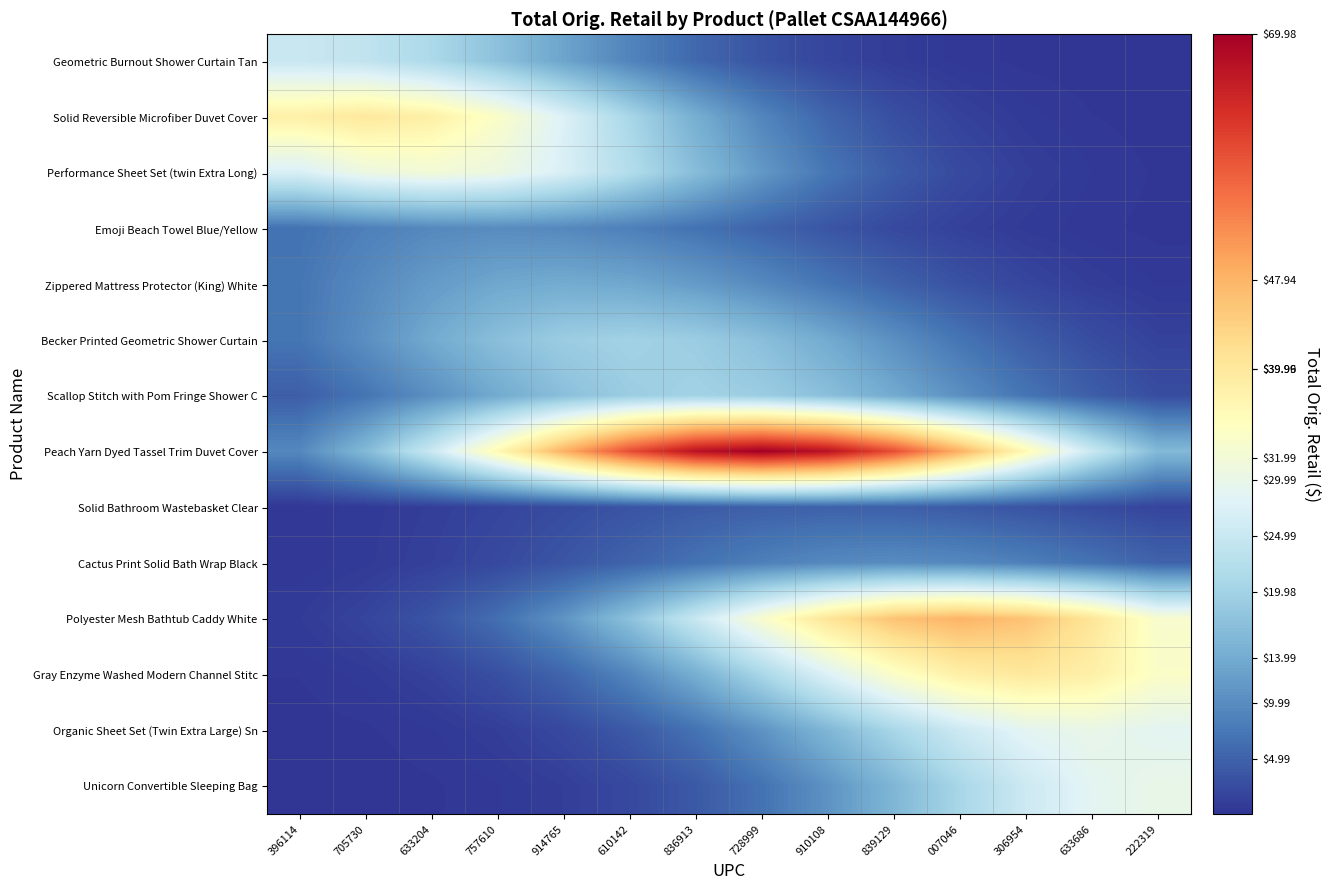

Reading left to right, what are all the values shown in this chart?

Geometric Burnout Shower Curtain Tan: 396114=25.0	705730=24.0	633204=21.2	757610=17.3	914765=13.0	610142=9.0	836913=5.7	728999=3.4	910108=1.8	839129=0.9	007046=0.4	306954=0.2	633686=0.1	222319=0.0
Solid Reversible Microfiber Duvet Cover: 396114=38.4	705730=40.0	633204=38.4	757610=33.9	914765=27.7	610142=20.8	836913=14.4	728999=9.2	910108=5.4	839129=2.9	007046=1.5	306954=0.7	633686=0.3	222319=0.1
Performance Sheet Set (twin Extra Long): 396114=27.2	705730=30.7	633204=32.0	757610=30.7	914765=27.2	610142=22.2	836913=16.6	728999=11.5	910108=7.4	839129=4.3	007046=2.3	306954=1.2	633686=0.5	222319=0.2
Emoji Beach Towel Blue/Yellow: 396114=6.9	705730=8.5	633204=9.6	757610=10.0	914765=9.6	610142=8.5	836913=6.9	728999=5.2	910108=3.6	839129=2.3	007046=1.4	306954=0.7	633686=0.4	222319=0.2
Zippered Mattress Protector (King) White: 396114=7.3	705730=9.7	633204=11.9	757610=13.4	914765=14.0	610142=13.4	836913=11.9	728999=9.7	910108=7.3	839129=5.0	007046=3.2	306954=1.9	633686=1.0	222319=0.5
Becker Printed Geometric Shower Curtain: 396114=7.2	705730=10.4	633204=13.8	757610=17.0	914765=19.2	610142=20.0	836913=19.2	728999=17.0	910108=13.8	839129=10.4	007046=7.2	306954=4.6	633686=2.7	222319=1.5
Scallop Stitch with Pom Fringe Shower C: 396114=4.6	705730=7.2	633204=10.4	757610=13.8	914765=17.0	610142=19.2	836913=20.0	728999=19.2	910108=17.0	839129=13.8	007046=10.4	306954=7.2	633686=4.6	222319=2.7
Peach Yarn Dyed Tassel Trim Duvet Cover: 396114=9.5	705730=16.1	633204=25.2	757610=36.4	914765=48.5	610142=59.4	836913=67.2	728999=70.0	910108=67.2	839129=59.4	007046=48.5	306954=36.4	633686=25.2	222319=16.1
Solid Bathroom Wastebasket Clear: 396114=0.4	705730=0.7	633204=1.1	757610=1.8	914765=2.6	610142=3.5	836913=4.2	728999=4.8	910108=5.0	839129=4.8	007046=4.2	306954=3.5	633686=2.6	222319=1.8
Cactus Print Solid Bath Wrap Black: 396114=0.4	705730=0.7	633204=1.4	757610=2.3	914765=3.6	610142=5.2	836913=6.9	728999=8.5	910108=9.6	839129=10.0	007046=9.6	306954=8.5	633686=6.9	222319=5.2
Polyester Mesh Bathtub Caddy White: 396114=0.8	705730=1.8	633204=3.5	757610=6.5	914765=11.0	610142=17.3	836913=25.0	728999=33.2	910108=40.7	839129=46.0	007046=47.9	306954=46.0	633686=40.7	222319=33.2
Gray Enzyme Washed Modern Channel Stitc: 396114=0.3	705730=0.7	633204=1.5	757610=2.9	914765=5.4	610142=9.2	836913=14.4	728999=20.8	910108=27.7	839129=34.0	007046=38.4	306954=40.0	633686=38.4	222319=34.0
Organic Sheet Set (Twin Extra Large) Sn: 396114=0.1	705730=0.2	633204=0.5	757610=1.1	914765=2.2	610142=4.1	836913=6.9	728999=10.8	910108=15.6	839129=20.8	007046=25.5	306954=28.8	633686=30.0	222319=28.8
Unicorn Convertible Sleeping Bag: 396114=0.0	705730=0.1	633204=0.2	757610=0.5	914765=1.1	610142=2.2	836913=4.1	728999=6.9	910108=10.8	839129=15.6	007046=20.8	306954=25.5	633686=28.8	222319=30.0